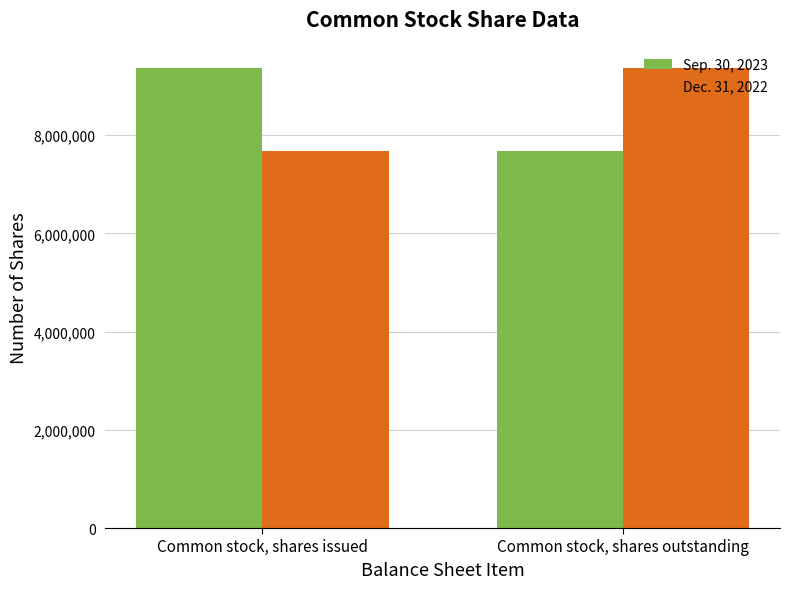

What is the difference between the highest and lowest values at Common stock, shares outstanding?

1673972